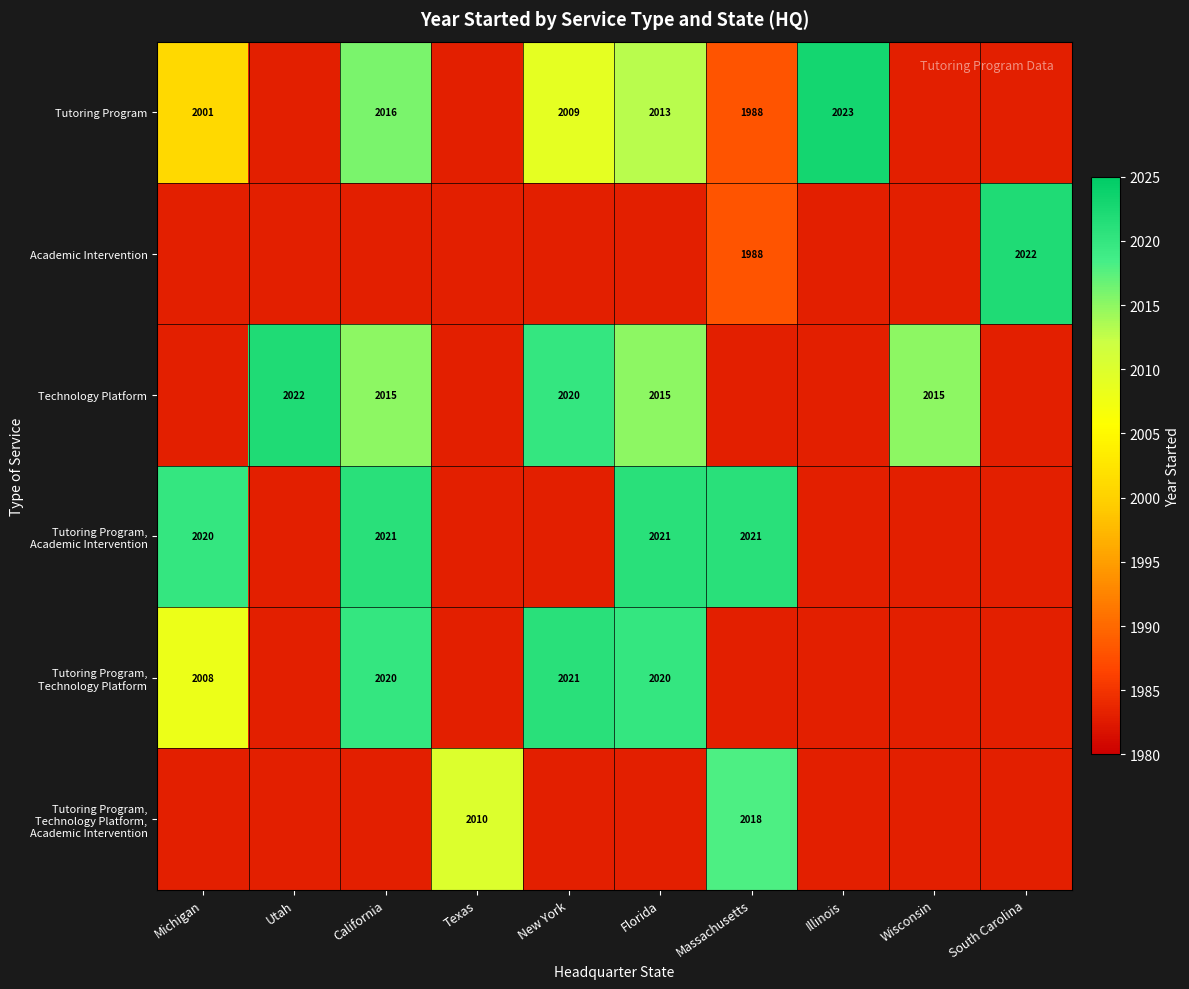

True or false: Technology Platform has a value of 787 at Florida.

False